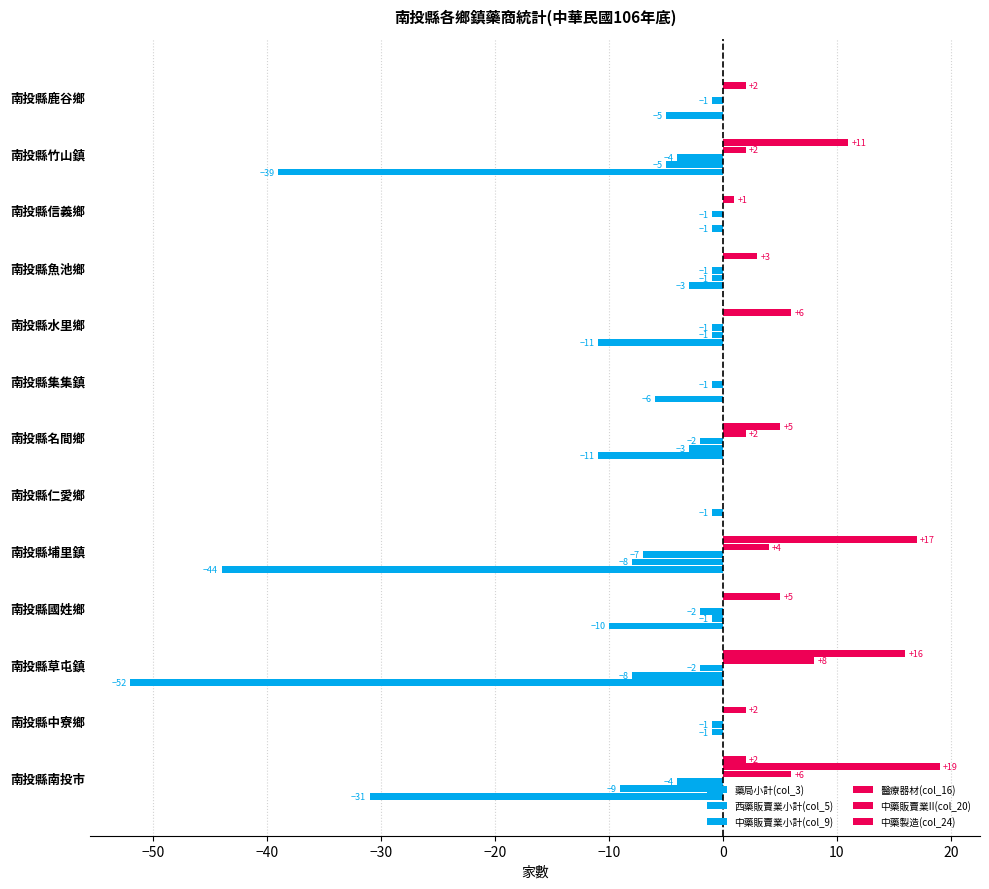

Count the number of data series in this chart.

6